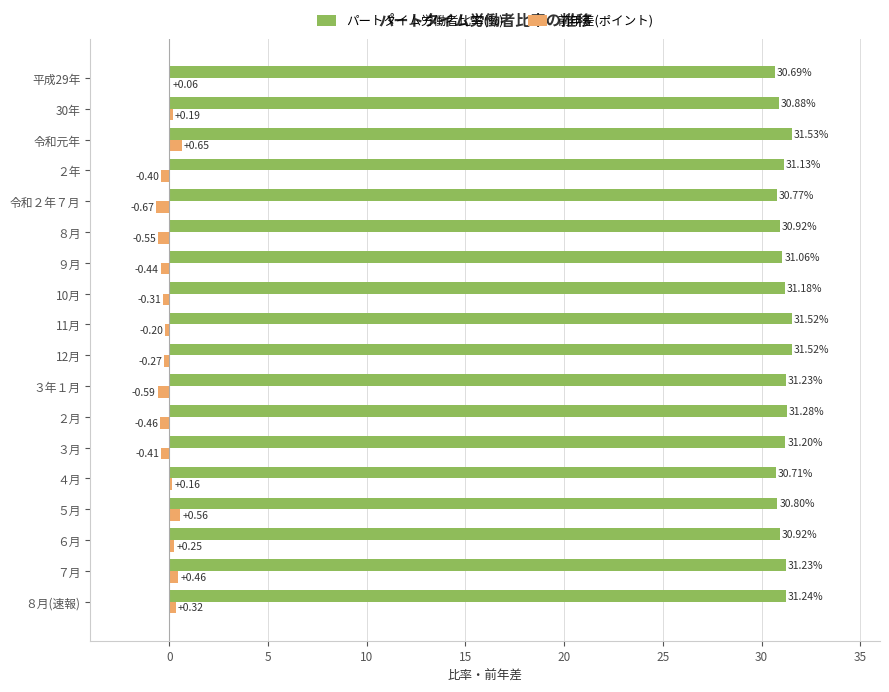

What is the sum of the パートタイム労働者比率(%) values at ３年１月 and ８月?

62.2